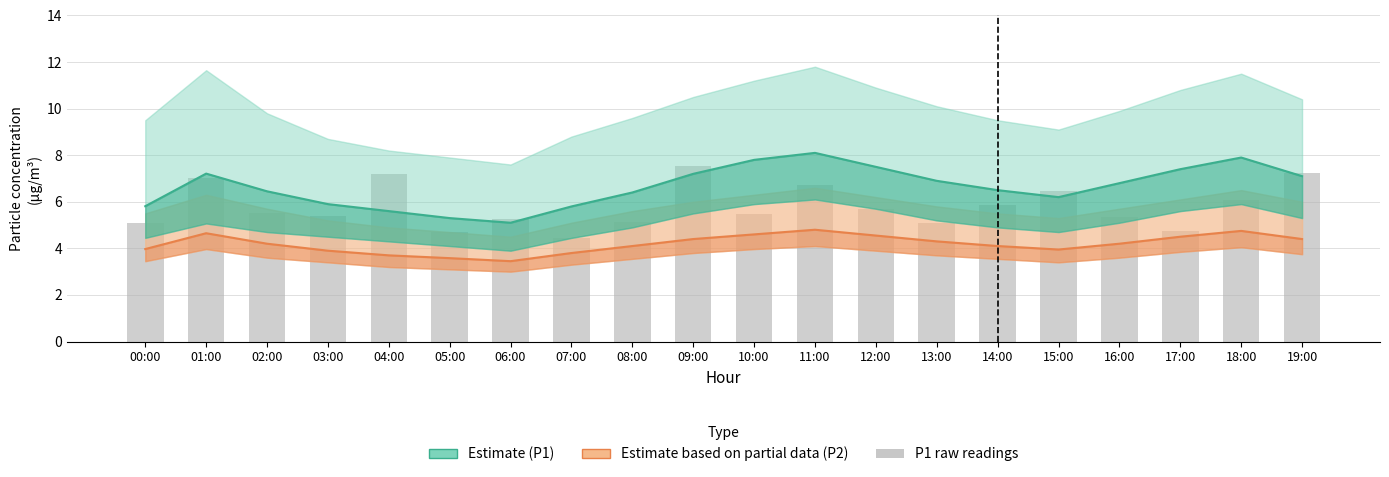

What position from the right is 03:00?

17